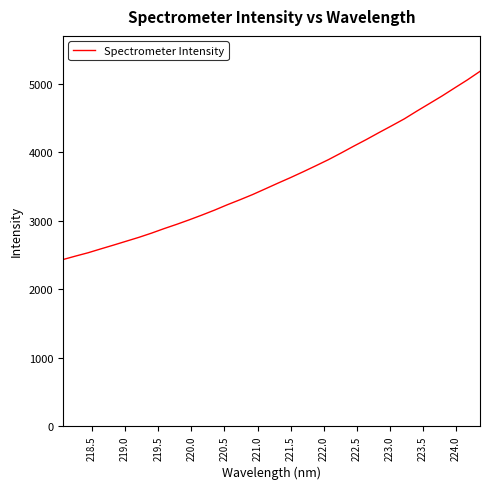

What is the greatest value displayed?

5182.7